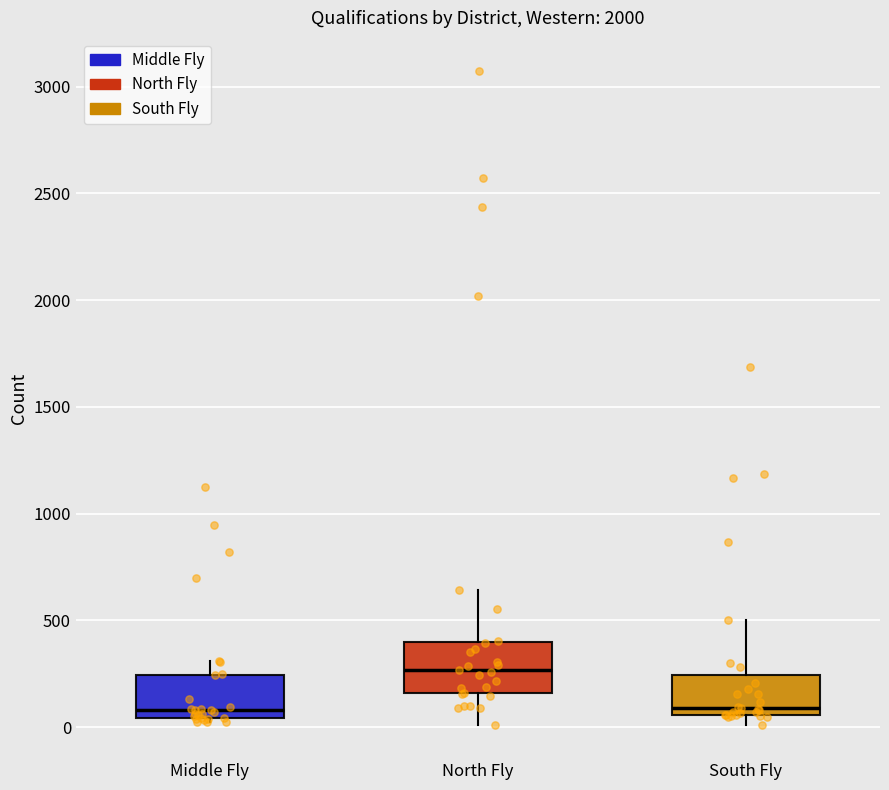

Reading left to right, read every box against the y-axis: the position of its median line, the range the box covers, and the ends of its whiskers. The values are not printed on the chart, so give them approximately, as read against the axis.

Middle Fly: median 100, box 50 to 250, whiskers 0 to 300
North Fly: median 250, box 150 to 400, whiskers 0 to 650
South Fly: median 100, box 50 to 250, whiskers 0 to 500